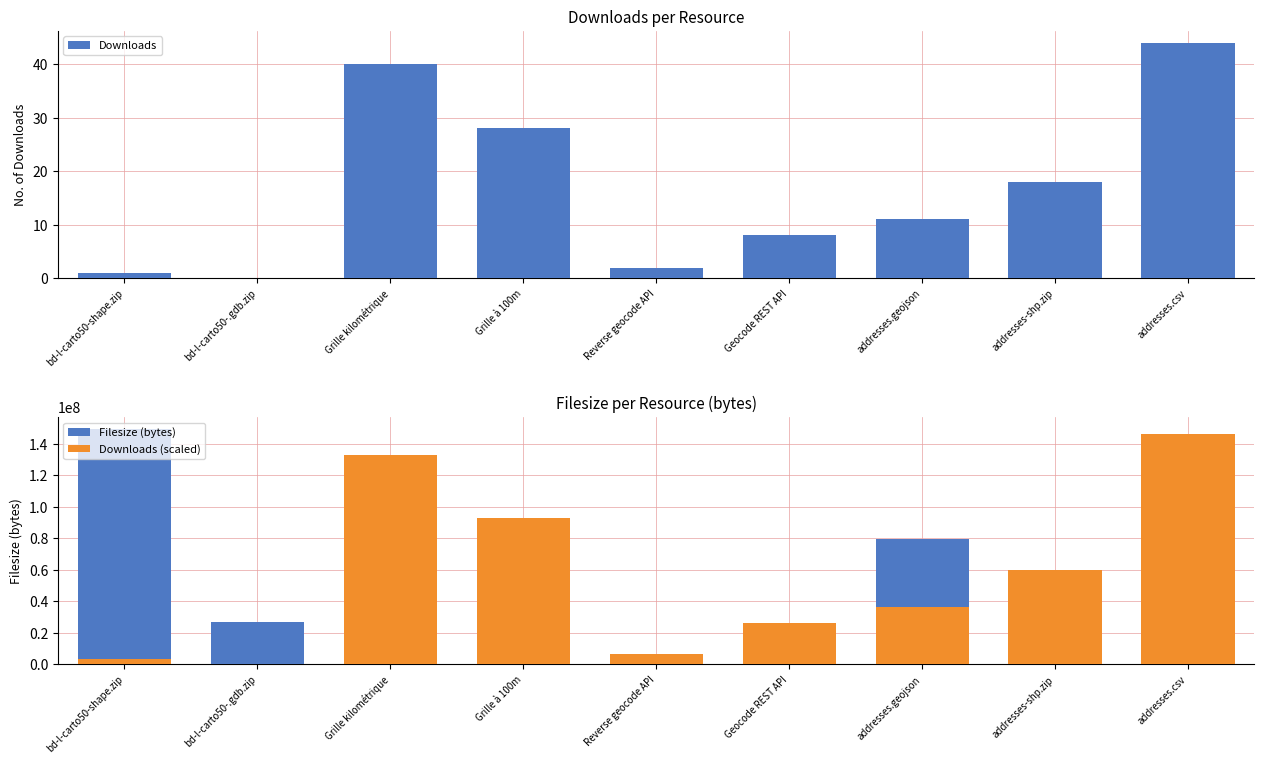

Is the value of Downloads at bd-l-carto50-.gdb.zip greater than the value of Filesize (bytes) at Grille à 100m?

No